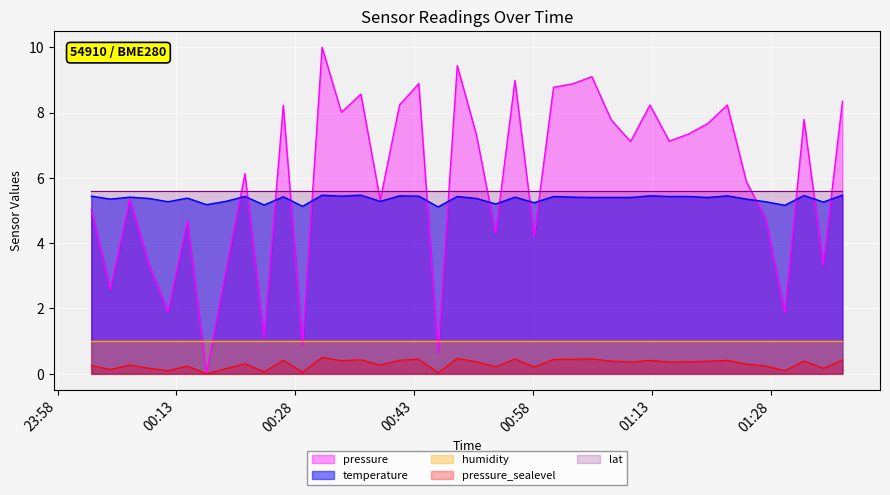

True or false: pressure and temperature cross at least once.

True